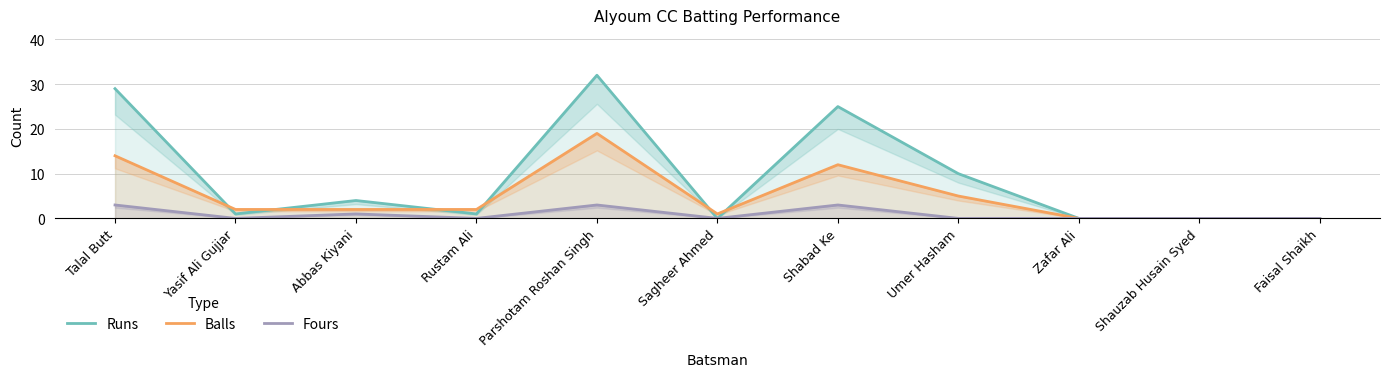

What is the label of the 5th point from the right?

Shabad Ke